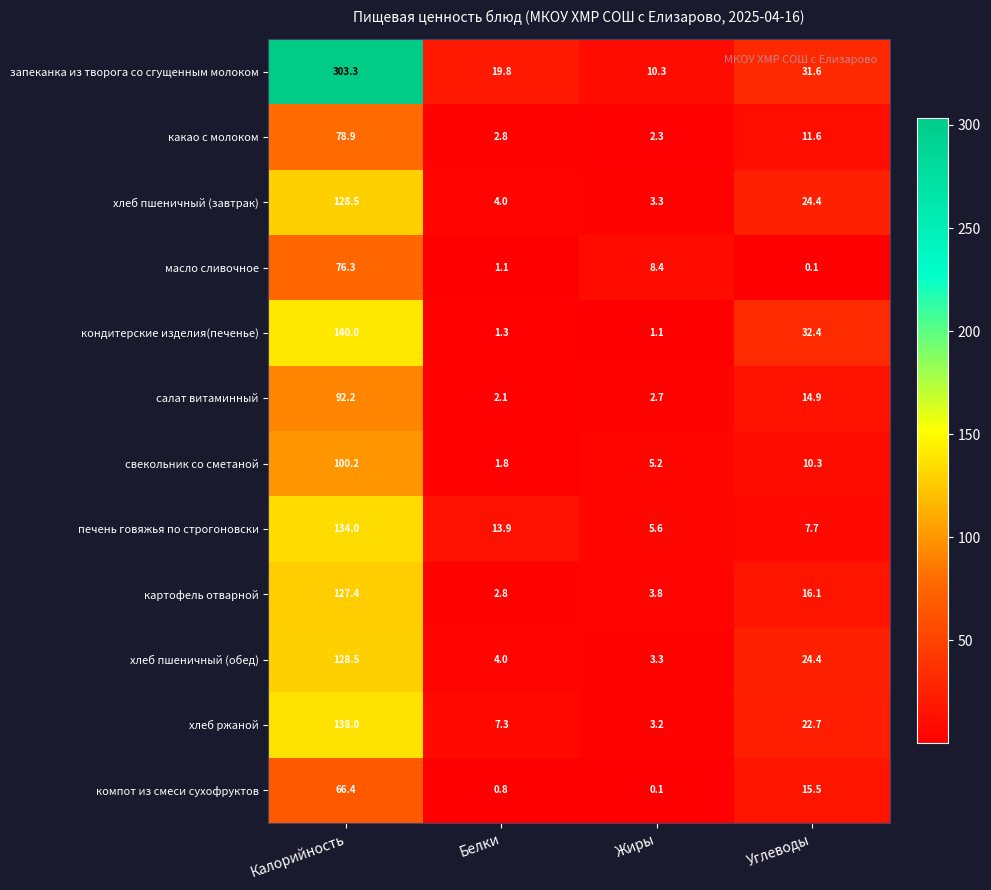

What is the difference between the maximum and minimum values in the печень говяжья по строгоновски series?

128.4